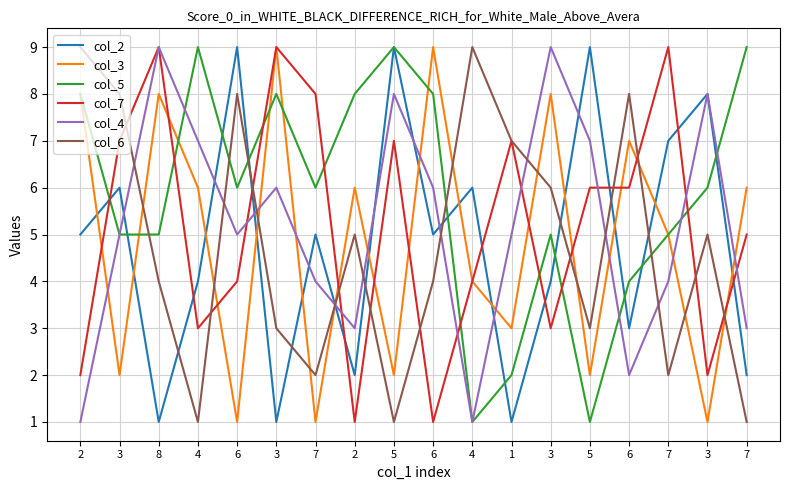

Does the chart have visible grid lines?

Yes